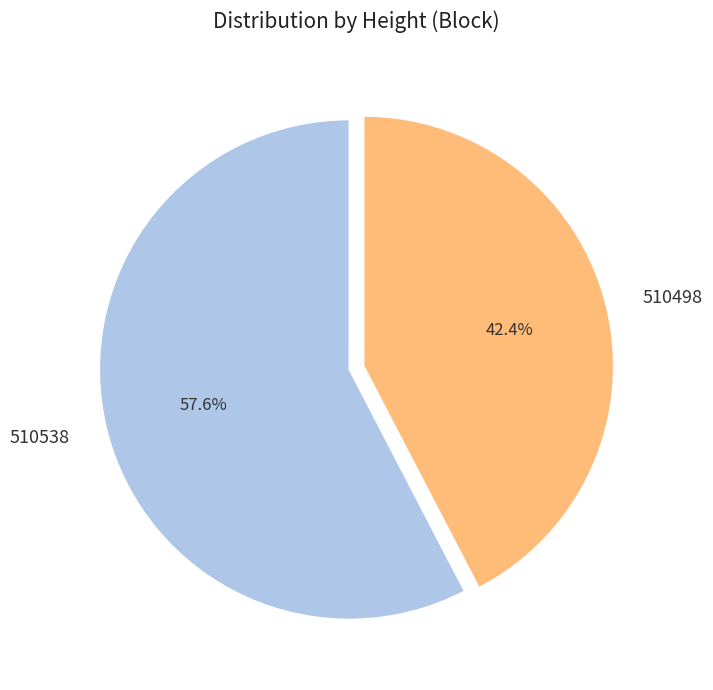

To the nearest percent, what is the difference between the 510498 and 510538 slice percentages?

15%